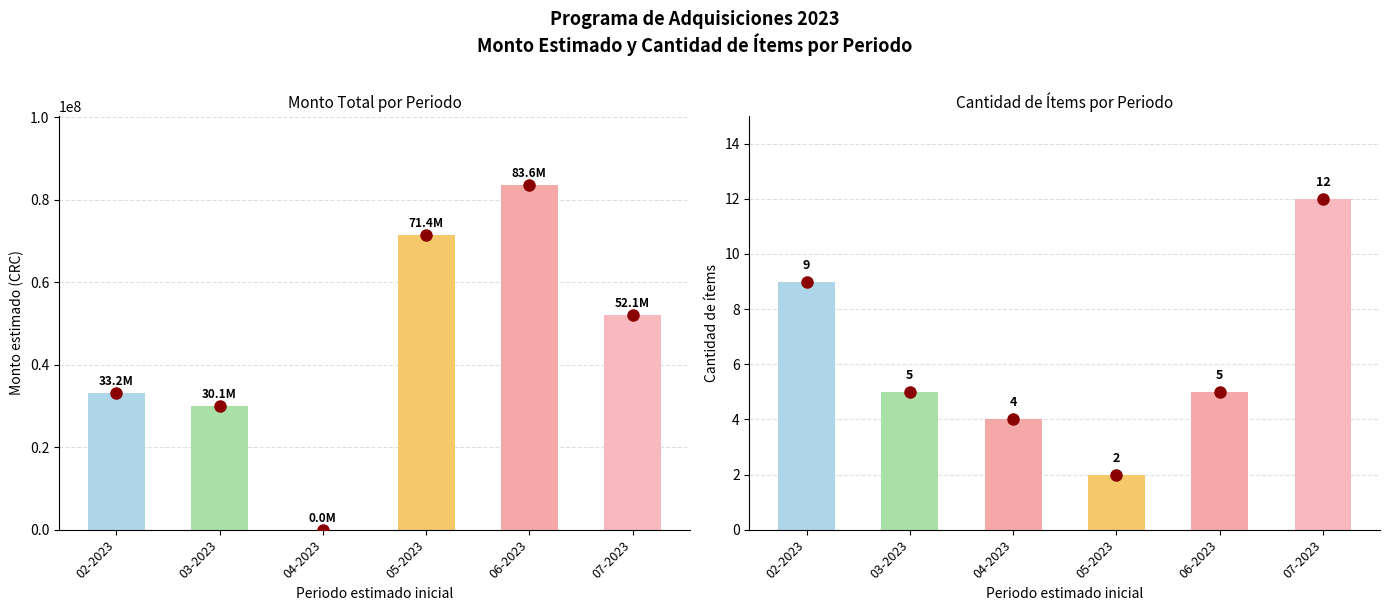

List the series in order of their overall mean, highest first.

Total Amount (CRC), Item Count